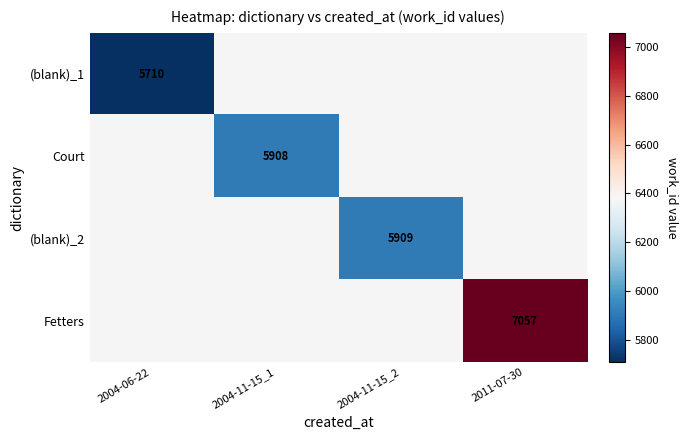

Rank the categories by (blank)_2 value from lowest to highest.

2004-06-22, 2004-11-15_1, 2004-11-15_2, 2011-07-30